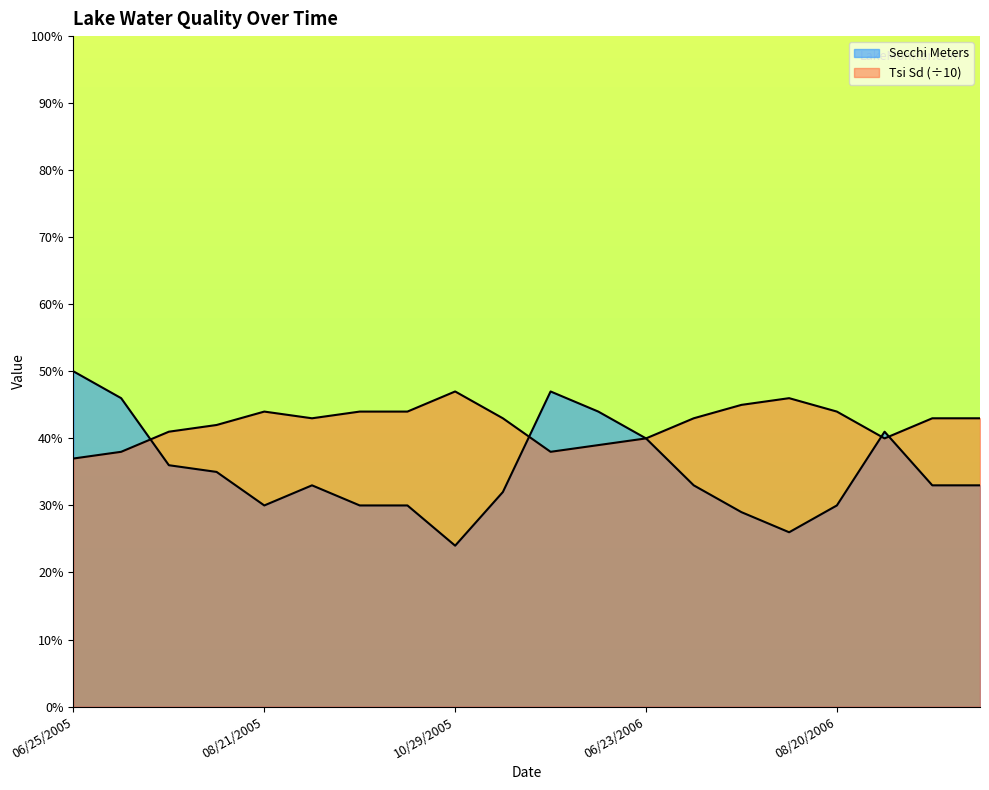

Rank the categories by Secchi Meters value from highest to lowest.

06/25/2005, 05/21/2006, 07/10/2005, 06/04/2006, 09/10/2006, 06/23/2006, 07/24/2005, 08/07/2005, 09/04/2005, 07/09/2006, 09/24/2006, 10/07/2006, 05/07/2006, 08/21/2005, 09/18/2005, 10/02/2005, 08/20/2006, 07/23/2006, 08/06/2006, 10/29/2005